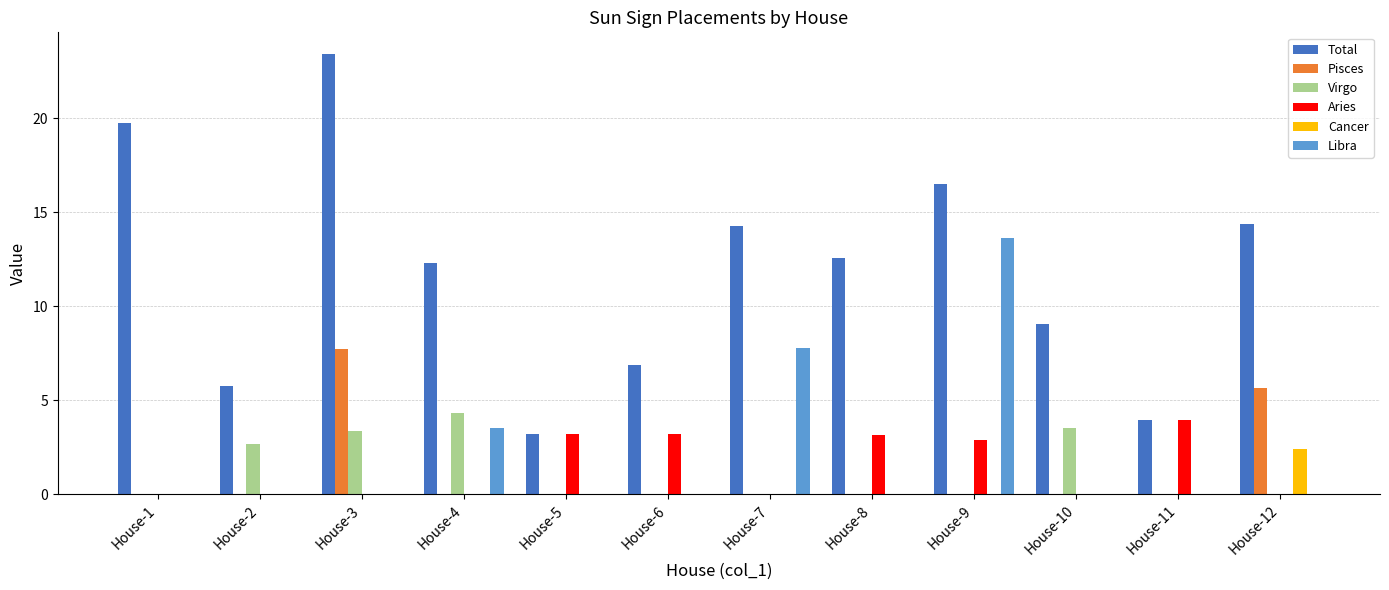

What is the sum of all Pisces values?

13.4